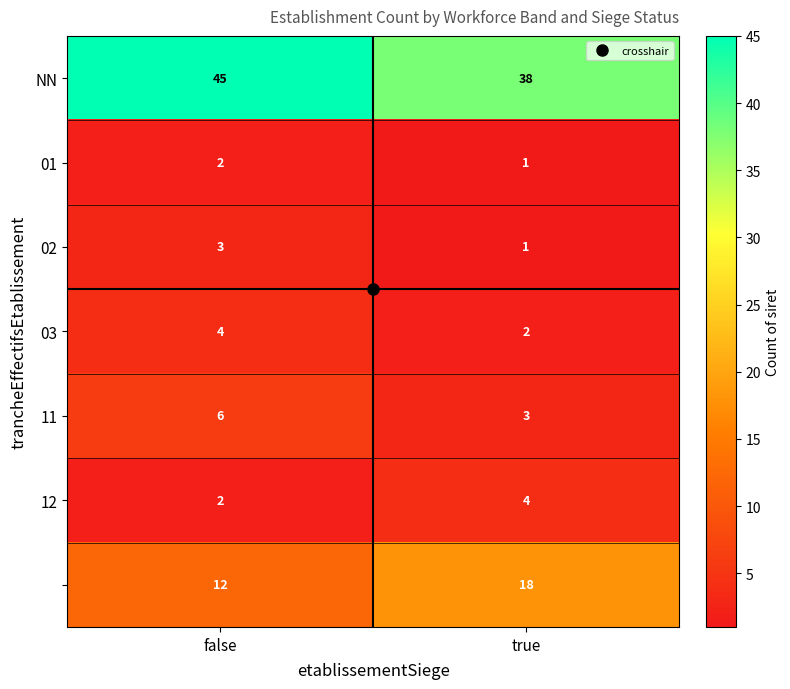

Which category has the lowest value across all series?

true